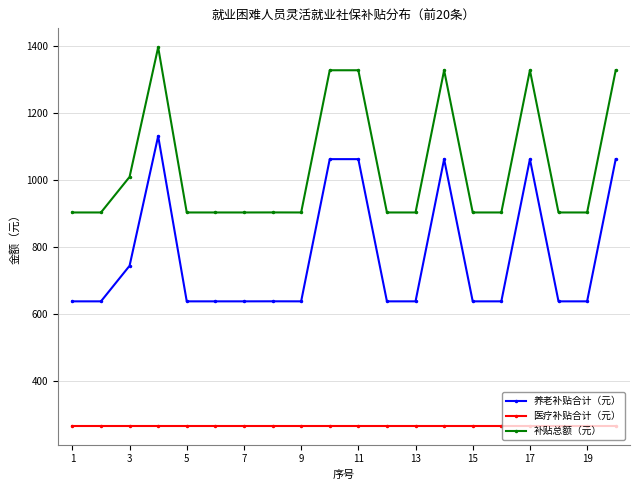

What is the sum of all 医疗补贴合计（元） values?

5313.0